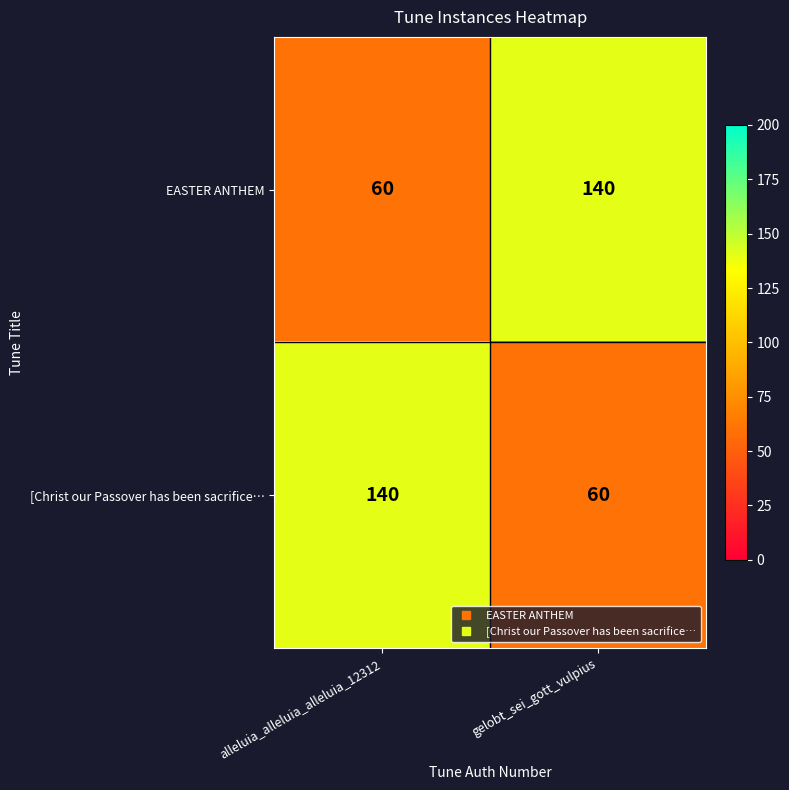

The [Christ our Passover has been sacrifice… series shows 60 at gelobt_sei_gott_vulpius. True or false?

True